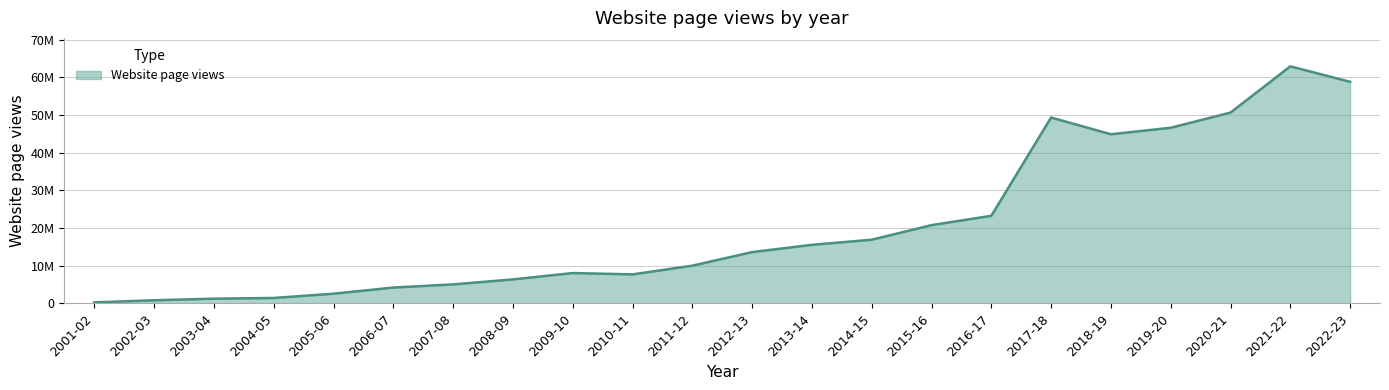

What is the greatest value displayed?

62894022